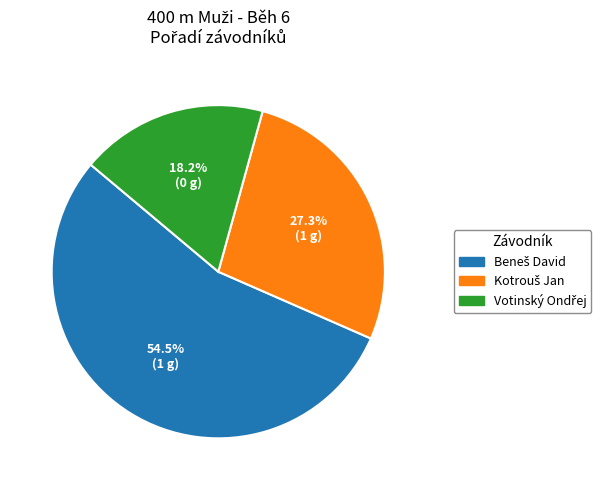

Is there any slice that represents more than half of the pie?

Yes